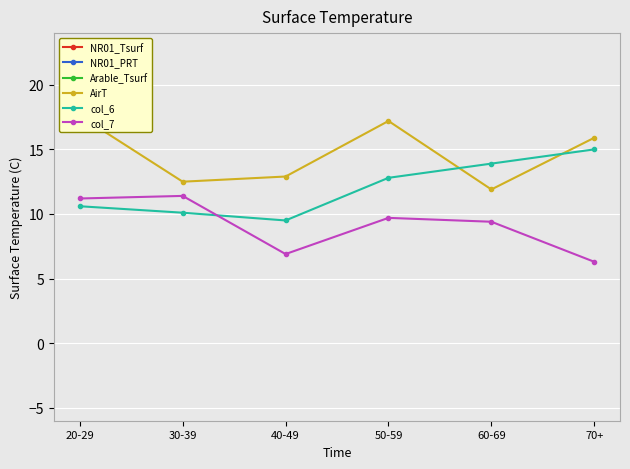

The value of Arable_Tsurf at 40-49 is 51.2. True or false?

False